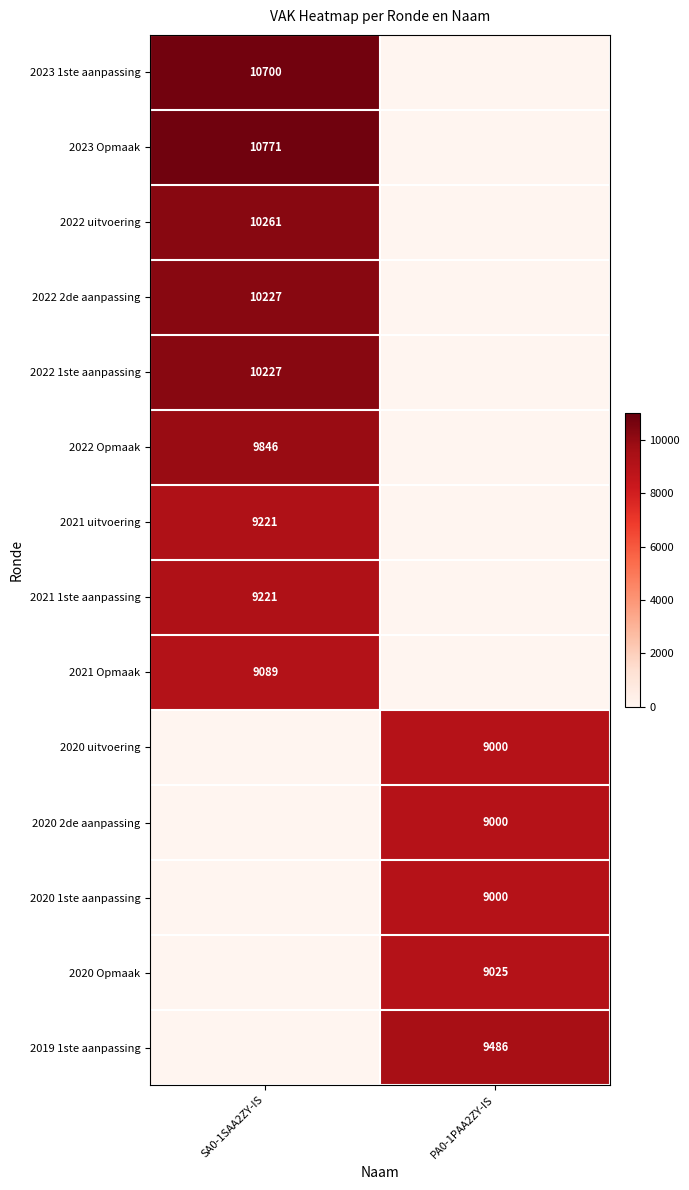

The value of 2020 uitvoering at PA0-1PAA2ZY-IS is 9000. True or false?

True